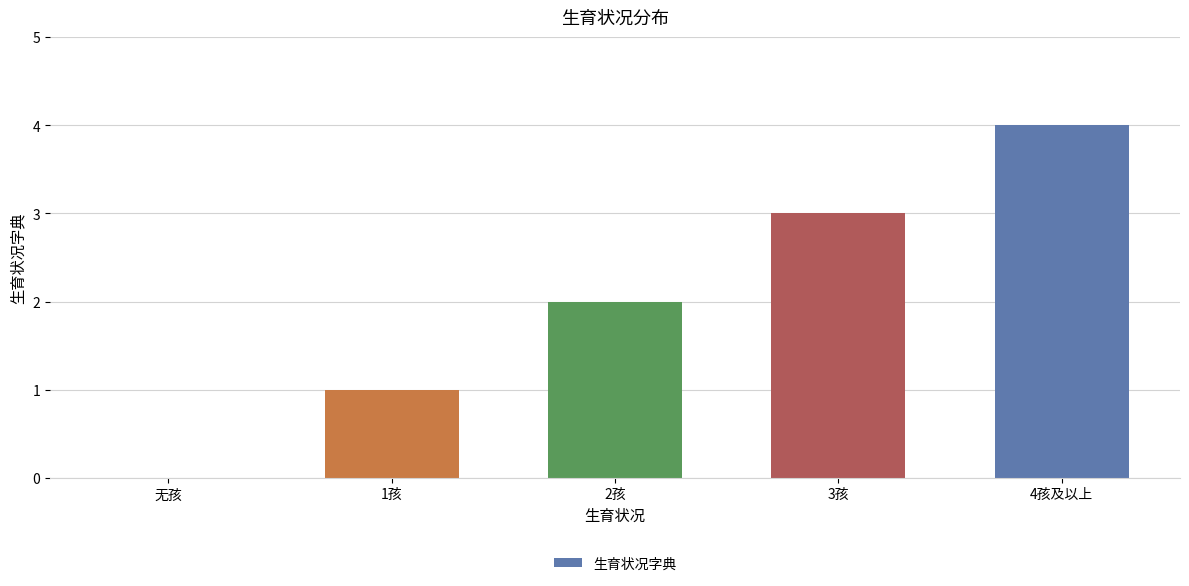

At which category does the chart reach its peak across all series?

4孩及以上